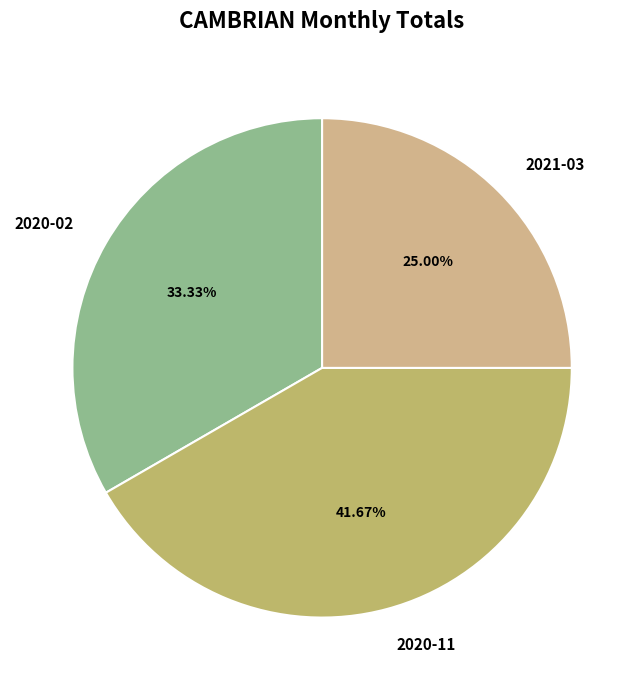

What is the ratio of the value at 2021-03 to the value at 2020-11?

0.6